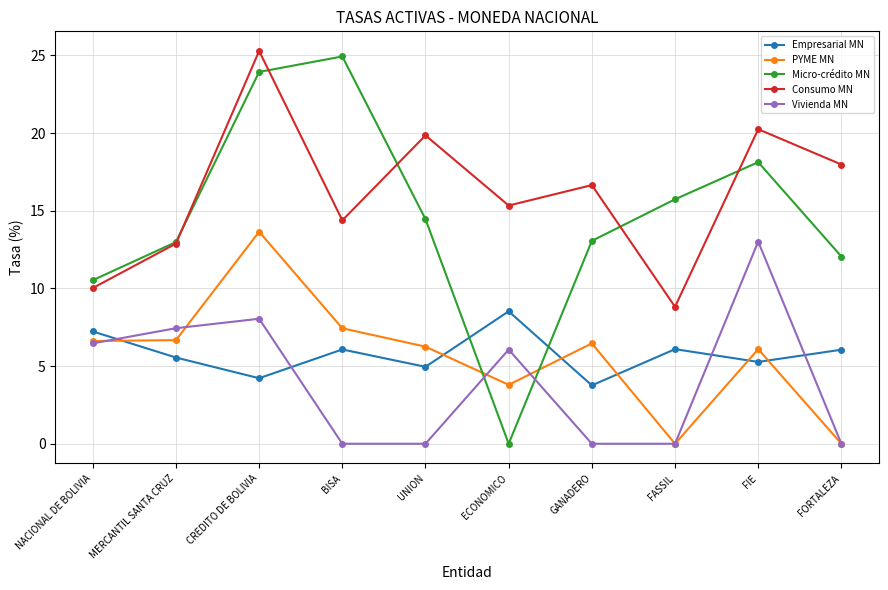

How many intersections are there between Empresarial MN and PYME MN?

6